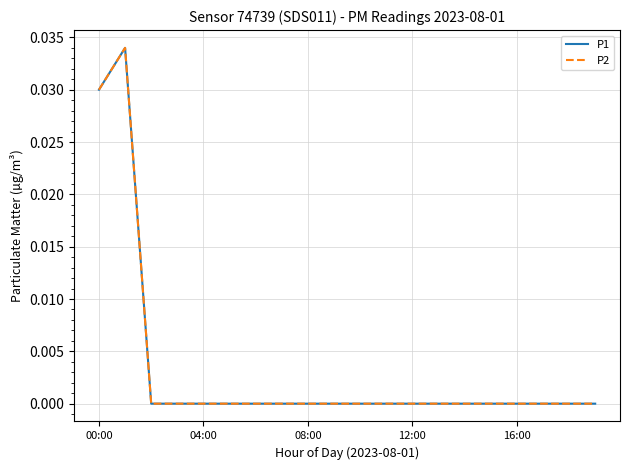

Reading left to right, list all the values displayed in this chart.

P1: 0.0	0.0	0.0	0.0	0.0	0.0	0.0	0.0	0.0	0.0	0.0	0.0	0.0	0.0	0.0	0.0	0.0	0.0	0.0	0.0
P2: 0.0	0.0	0.0	0.0	0.0	0.0	0.0	0.0	0.0	0.0	0.0	0.0	0.0	0.0	0.0	0.0	0.0	0.0	0.0	0.0